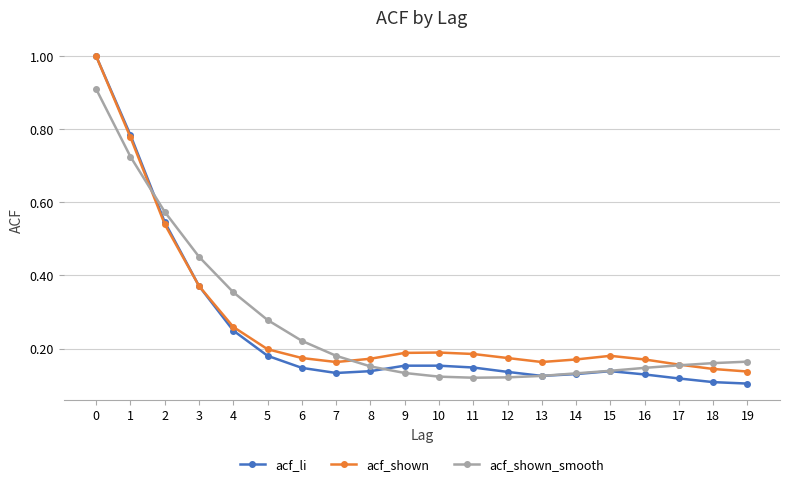

Is it true that acf_shown equals 0.2 at 8?

True